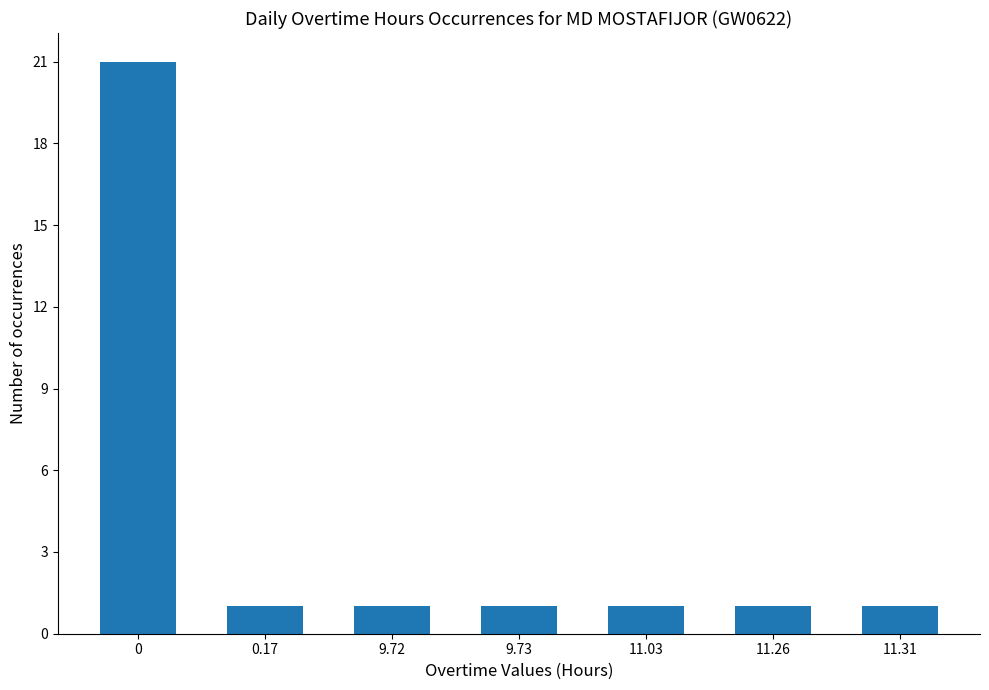

Reading left to right, list all the values displayed in this chart.

21	1	1	1	1	1	1